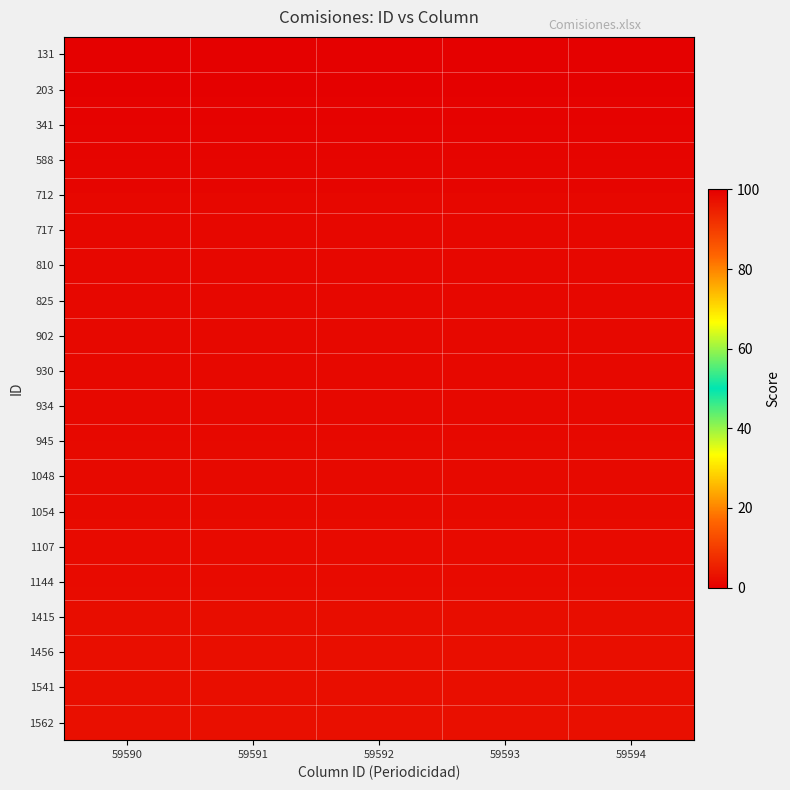

What is the greatest value displayed?

2.6